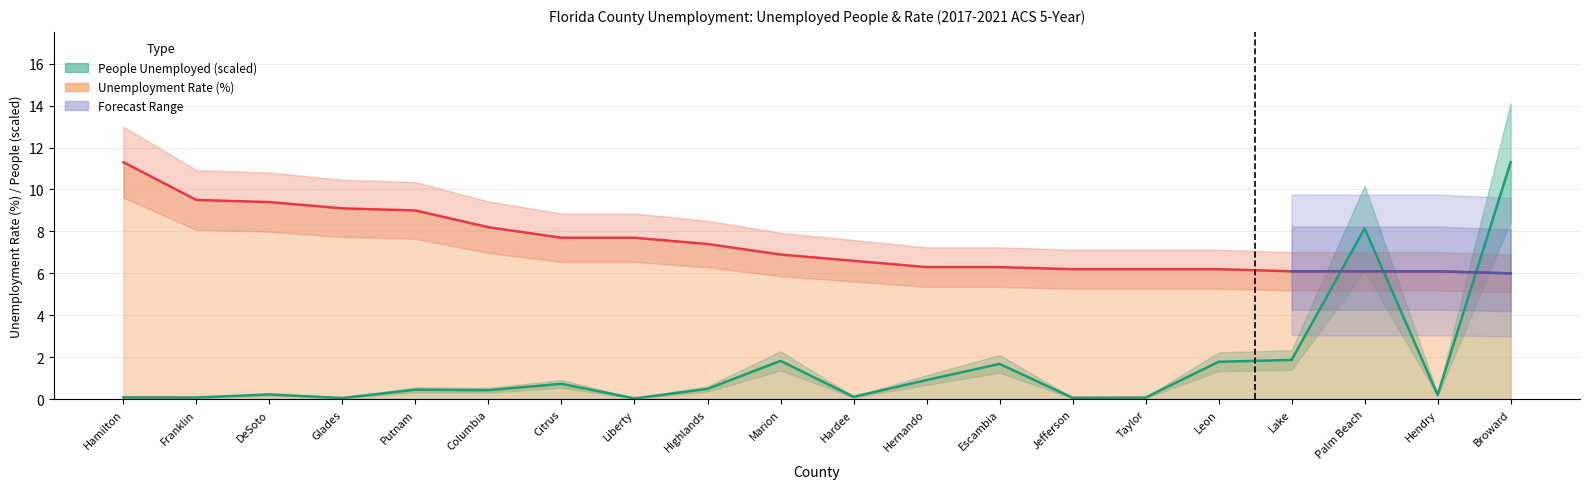

What is the spread (max minus min) of values at Hamilton?

11.2